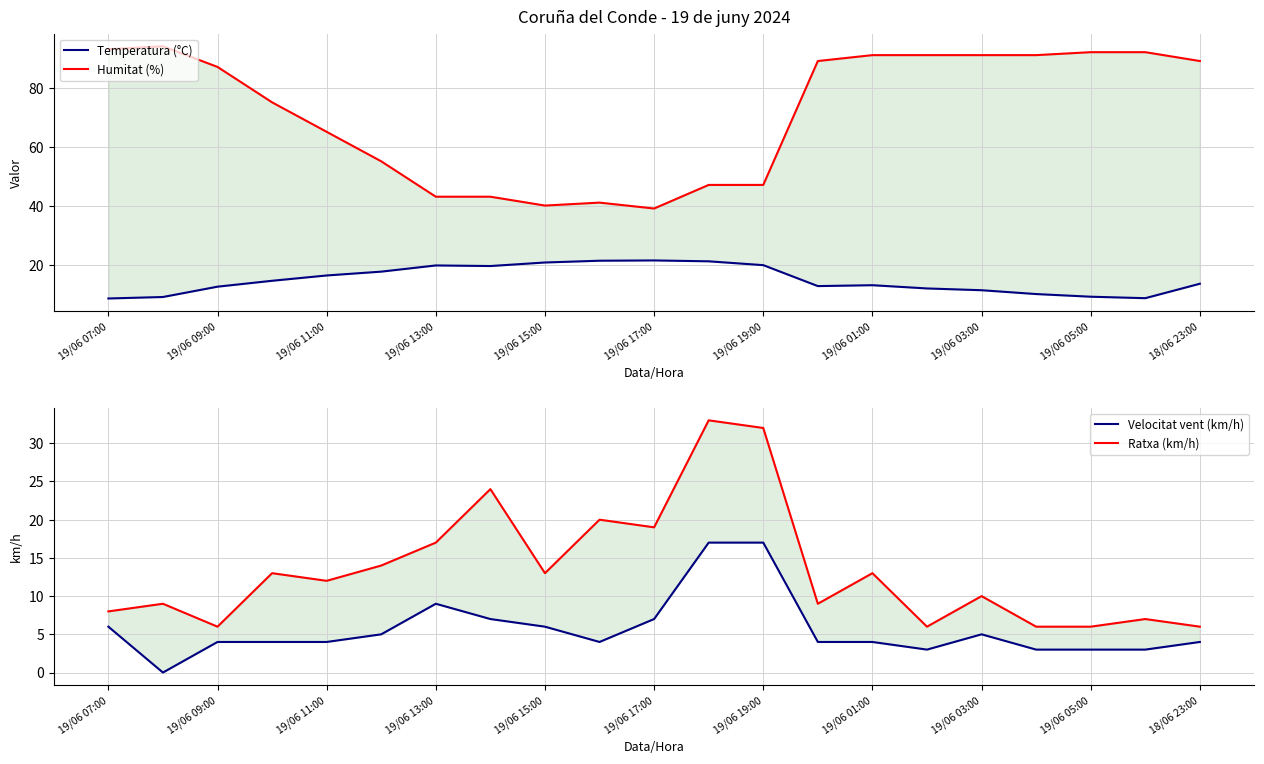

How many distinct data groups are displayed?

4